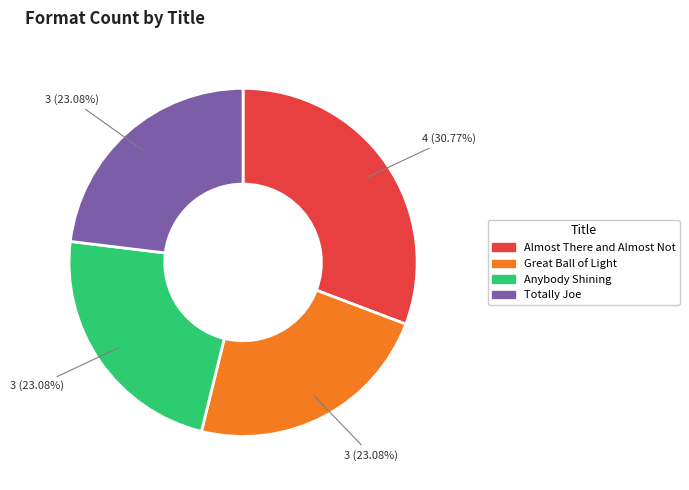

What is the ratio of the value at Almost There and Almost Not to the value at Anybody Shining?

1.3